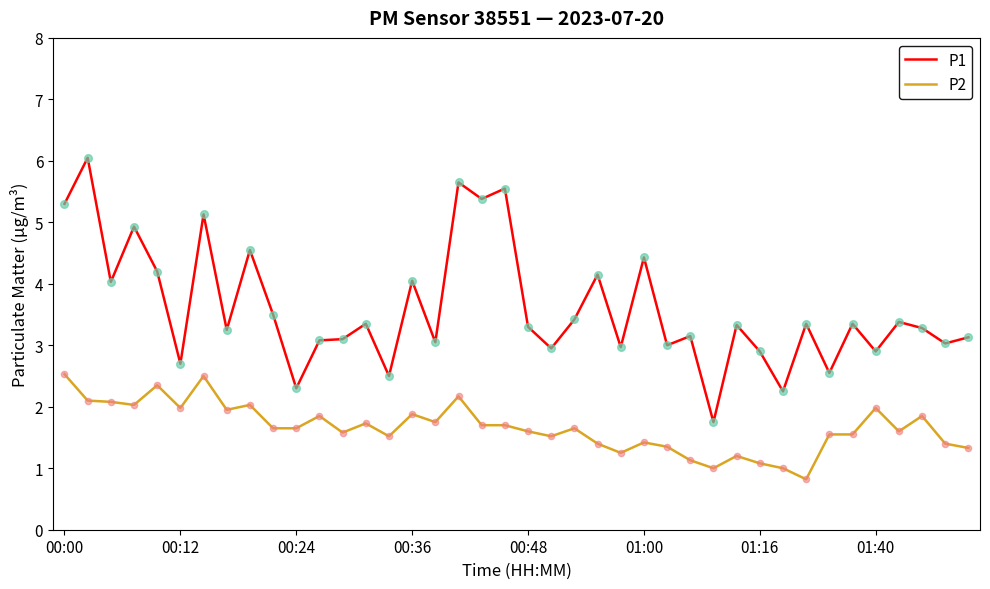

Which series has the largest total across all categories?

P1